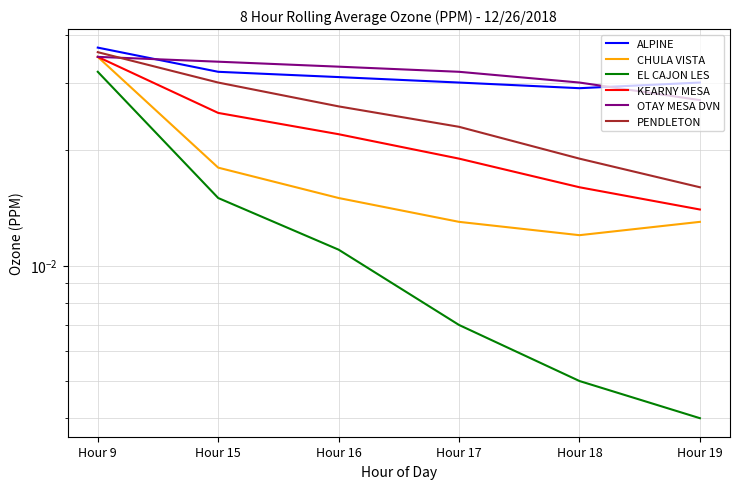

Where is the first local minimum for CHULA VISTA?

Hour 18